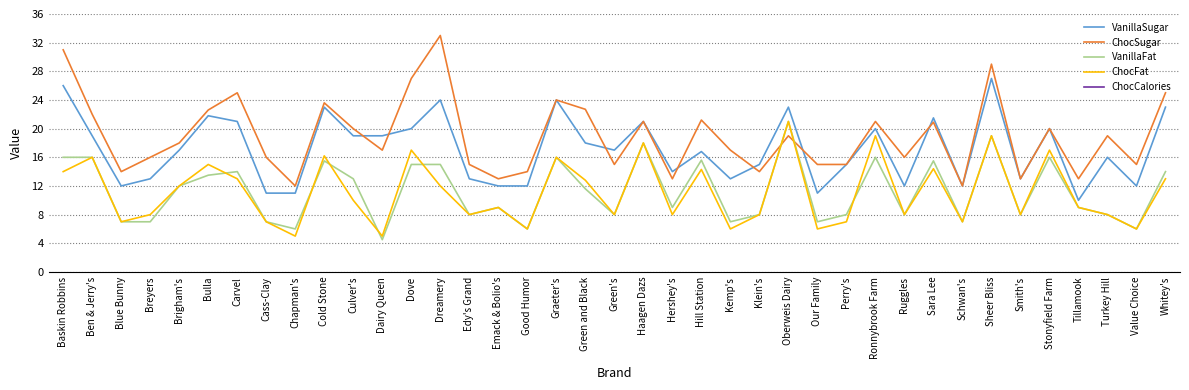

At which category does VanillaFat reach its first local valley?

Chapman's